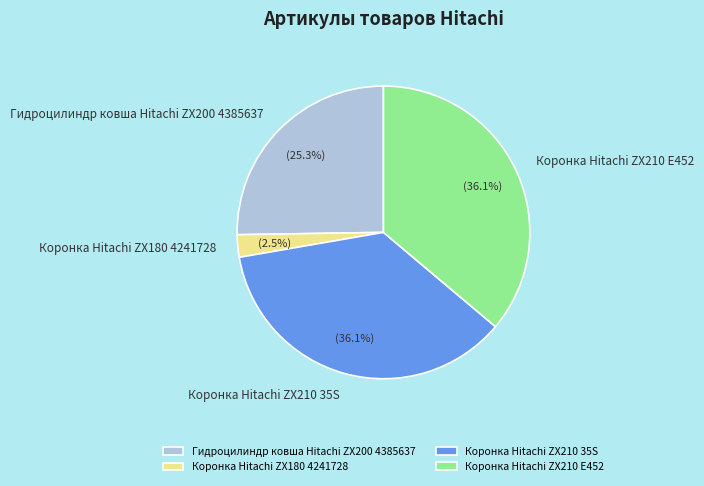

To the nearest percent, what is the combined percentage of Коронка Hitachi ZX210 35S and Коронка Hitachi ZX210 E452?

72%